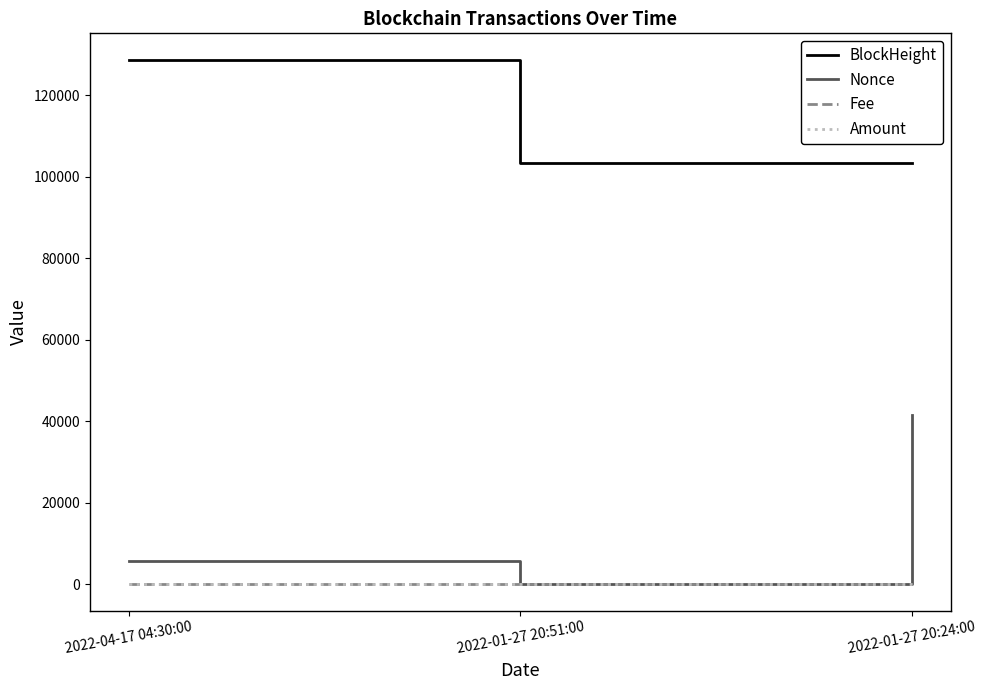

List the labels in order of Nonce value, smallest first.

2022-01-27 20:51:00, 2022-04-17 04:30:00, 2022-01-27 20:24:00